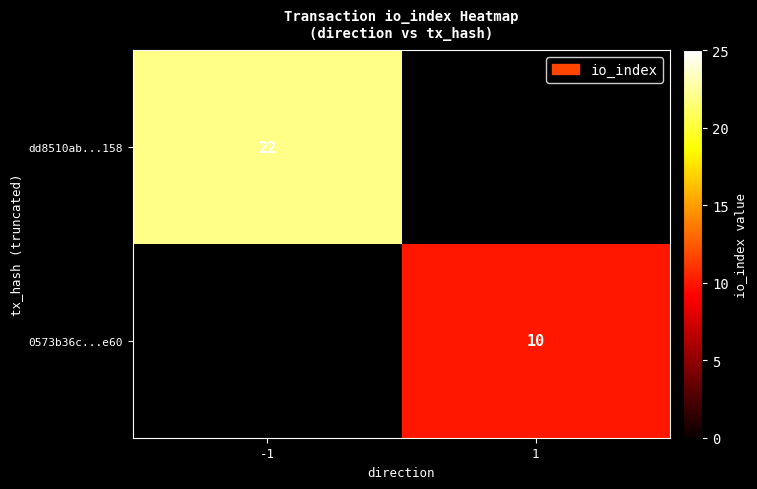

How many distinct data groups are displayed?

2